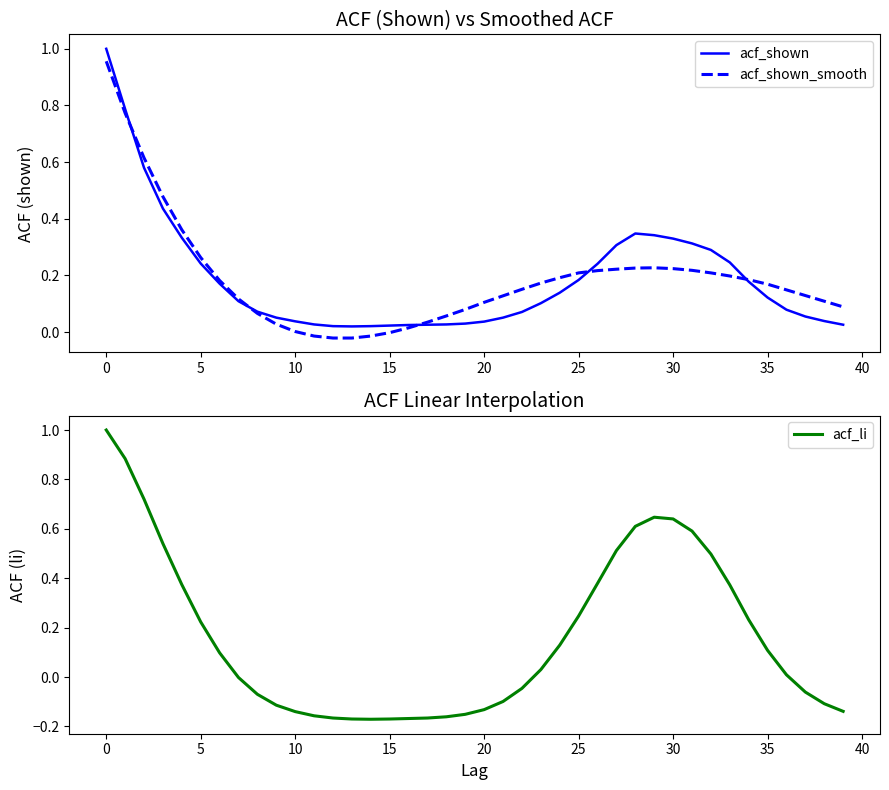

What is the label of the 26th point from the left?

25